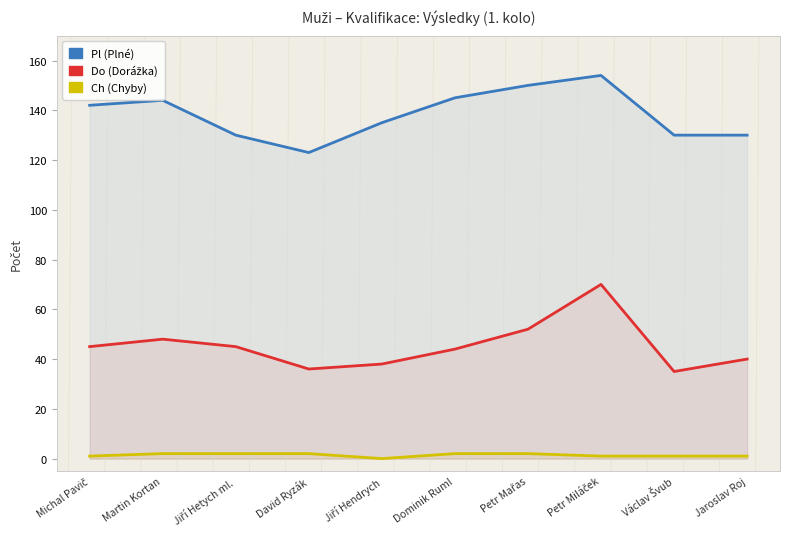

In Ch (Chyby), how many points are lower than both neighbors (excluding endpoints)?

1